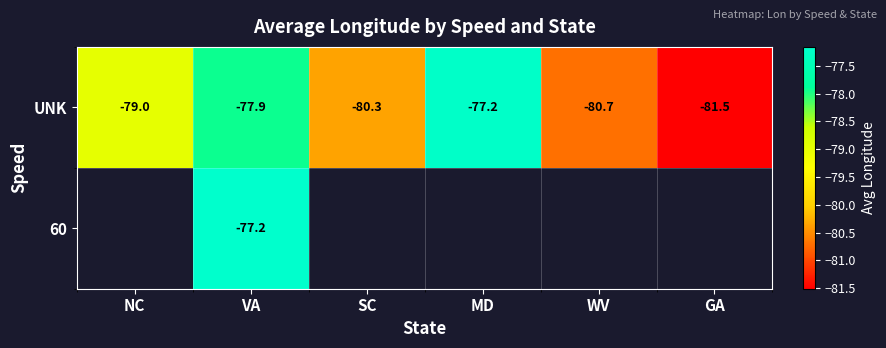

Is the value of UNK at NC greater than the value of 60 at VA?

No